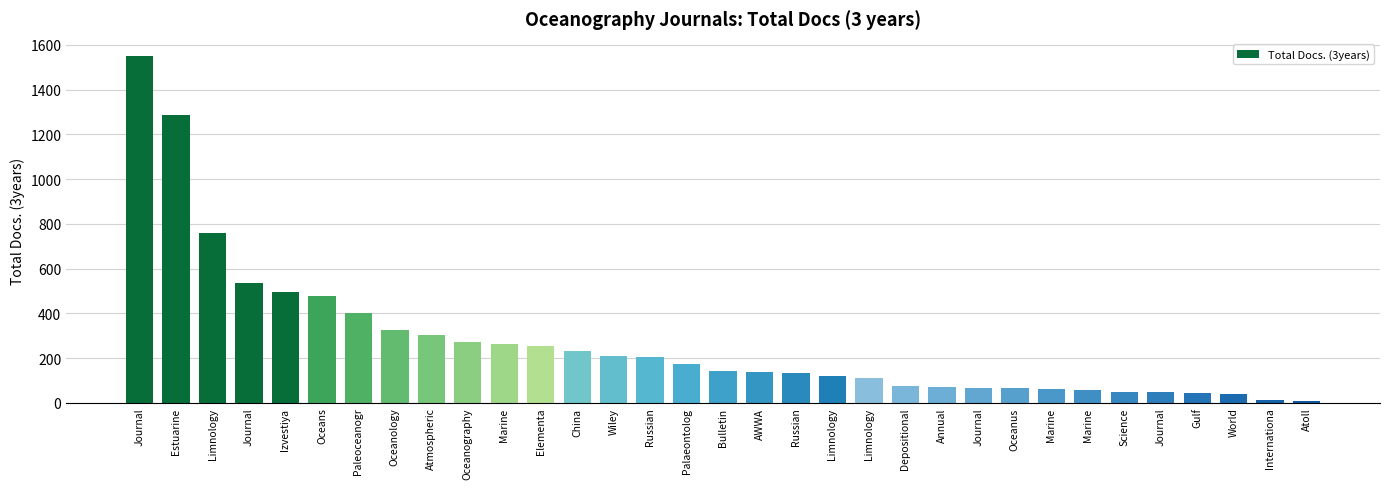

How many bars are there in total?

33